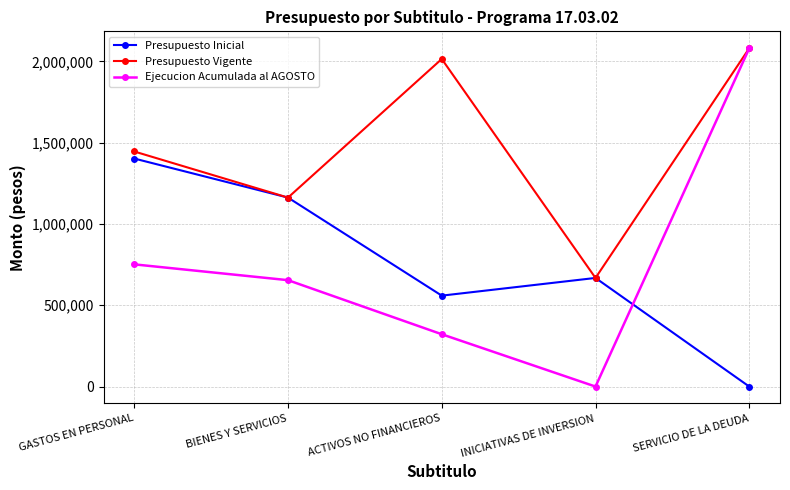

After their last crossing, which series has the higher values: Presupuesto Inicial or Ejecucion Acumulada al AGOSTO?

Ejecucion Acumulada al AGOSTO